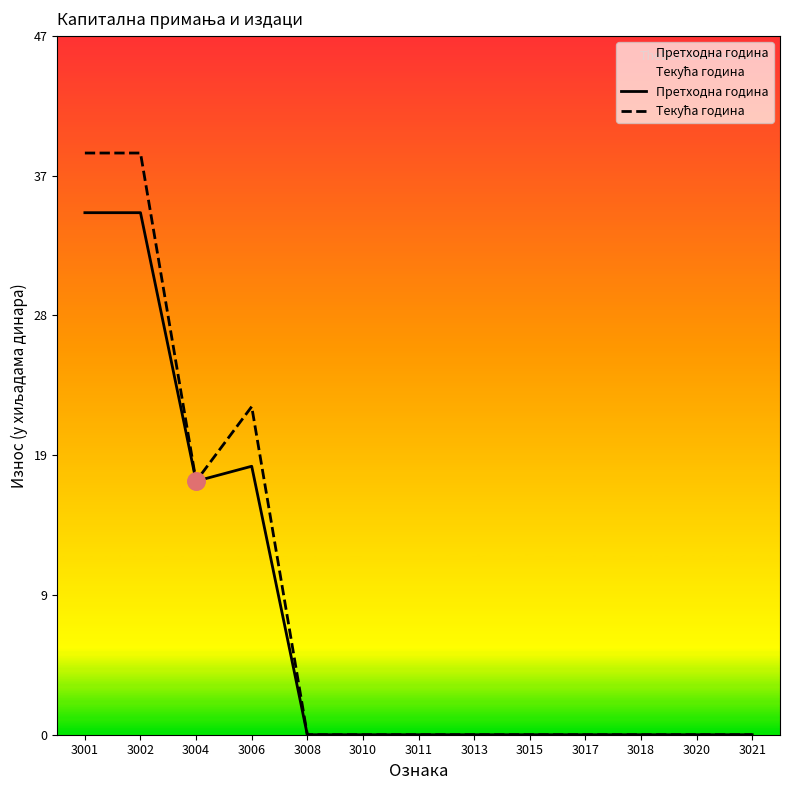

Is the value of Текућа година at 3008 greater than the value of Претходна година at 3011?

No